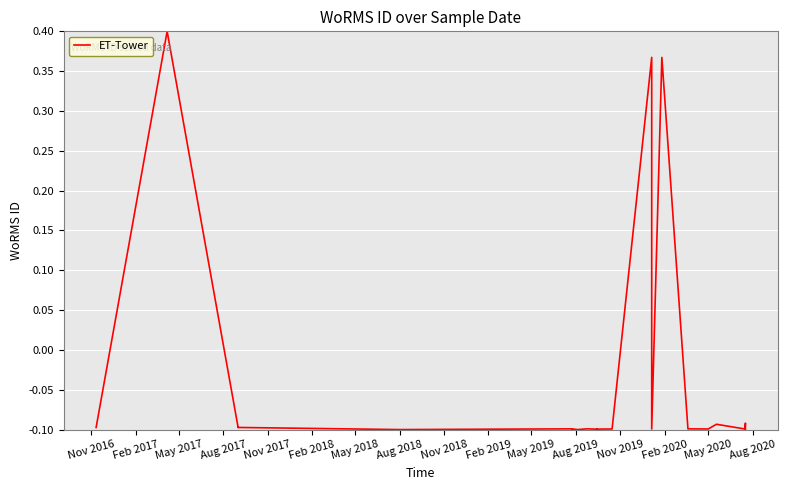

Count the values in the range 0 to 1.

6